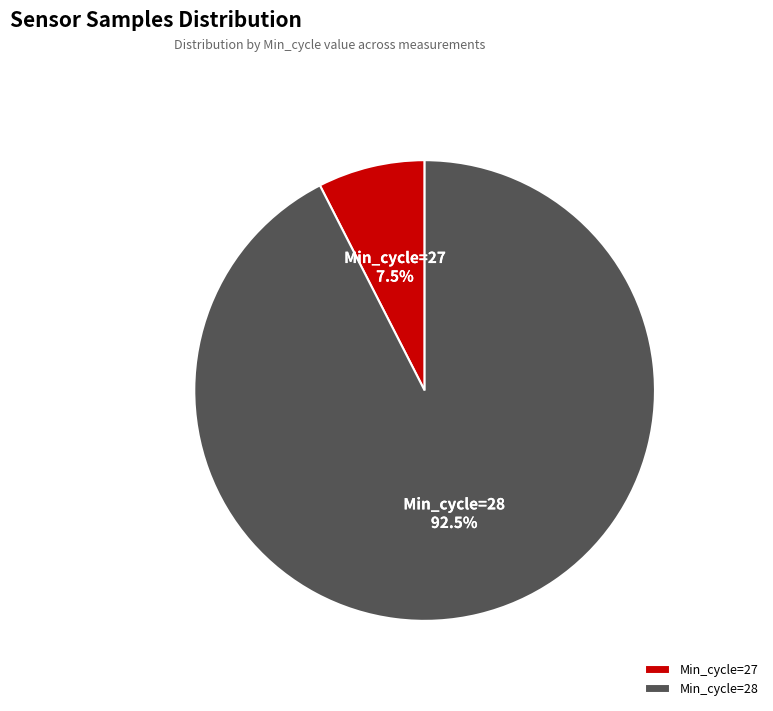

What is the smallest slice in the pie chart?

Min_cycle=27